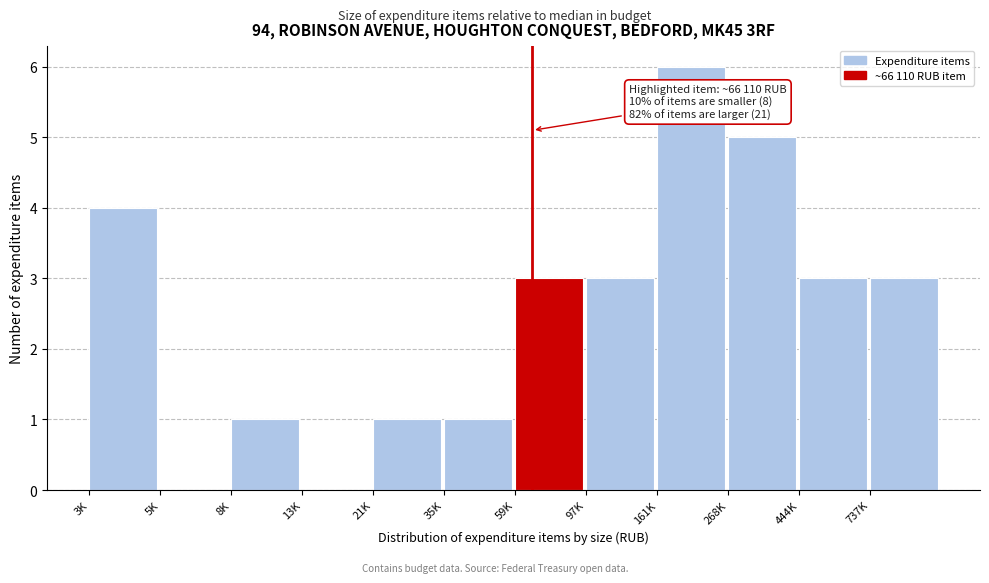

Reading left to right, list all the values displayed in this chart.

3K=4	5K=0	8K=1	13K=0	21K=1	35K=1	59K=3	97K=3	161K=6	268K=5	444K=3	737K=3